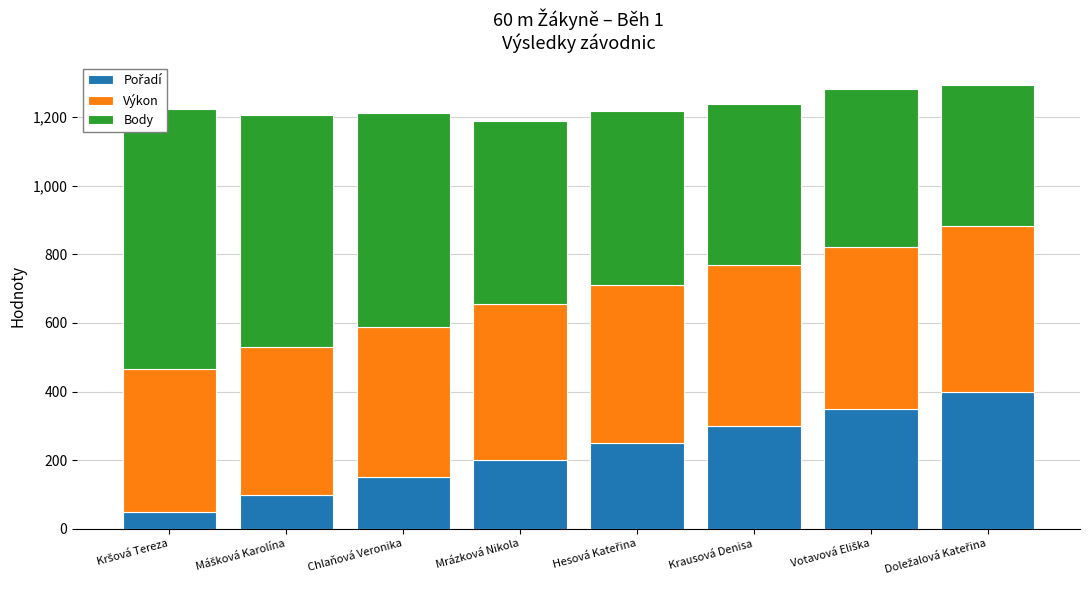

At which category is the sum across all series the highest?

Doležalová Kateřina